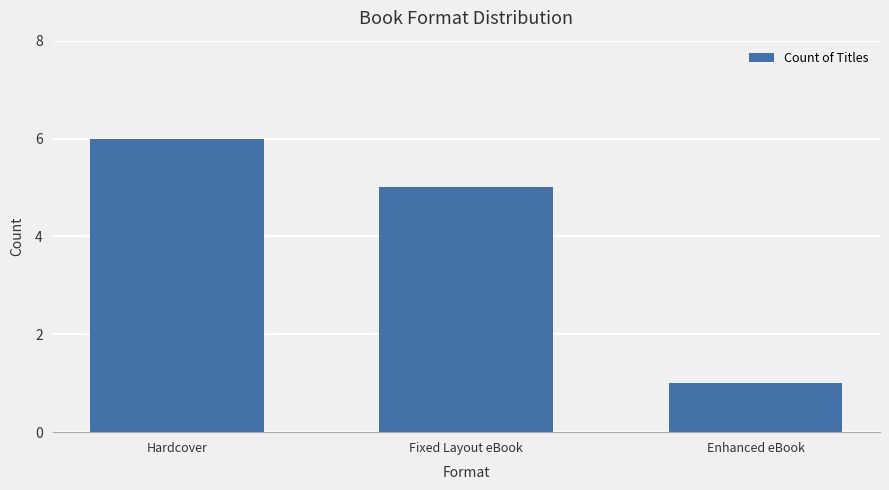

What is the value of the 1st bar from the left?

6